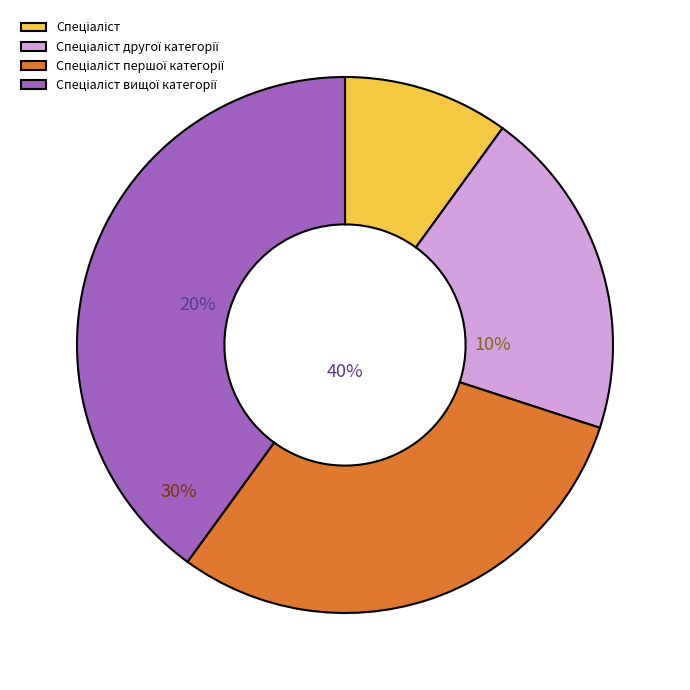

Approximately how many times larger is the value at Спеціаліст вищої категорії compared to Спеціаліст другої категорії?

2.0